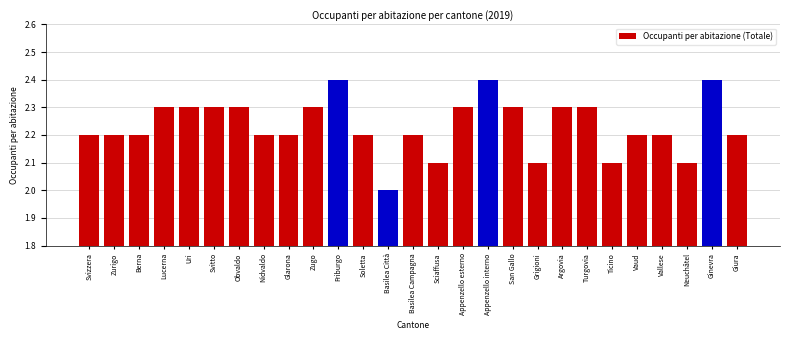

Reading right to left, what are all the values shown in this chart?

2.2	2.4	2.1	2.2	2.2	2.1	2.3	2.3	2.1	2.3	2.4	2.3	2.1	2.2	2.0	2.2	2.4	2.3	2.2	2.2	2.3	2.3	2.3	2.3	2.2	2.2	2.2